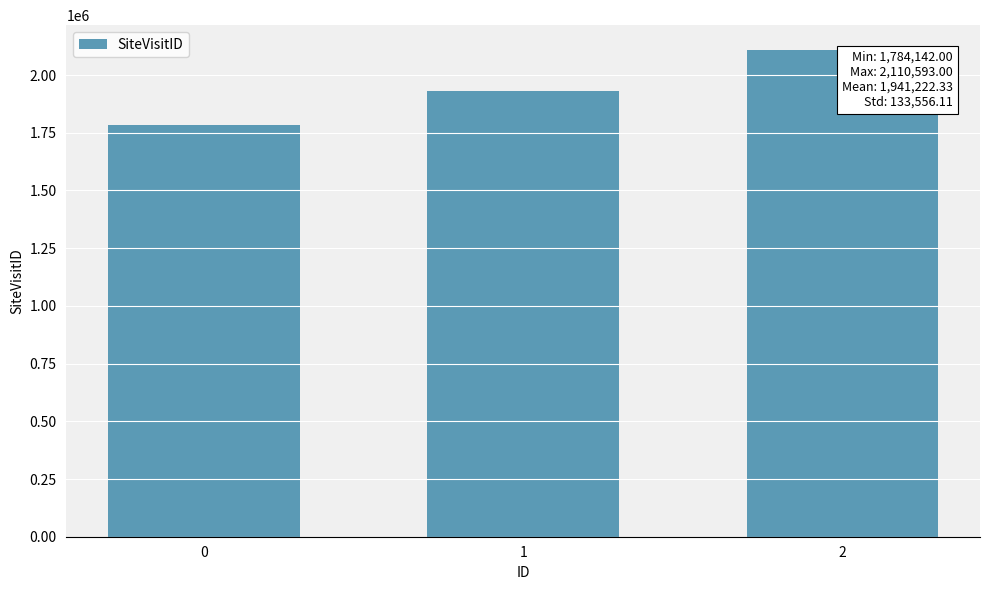

Which label corresponds to the largest value in the chart?

2